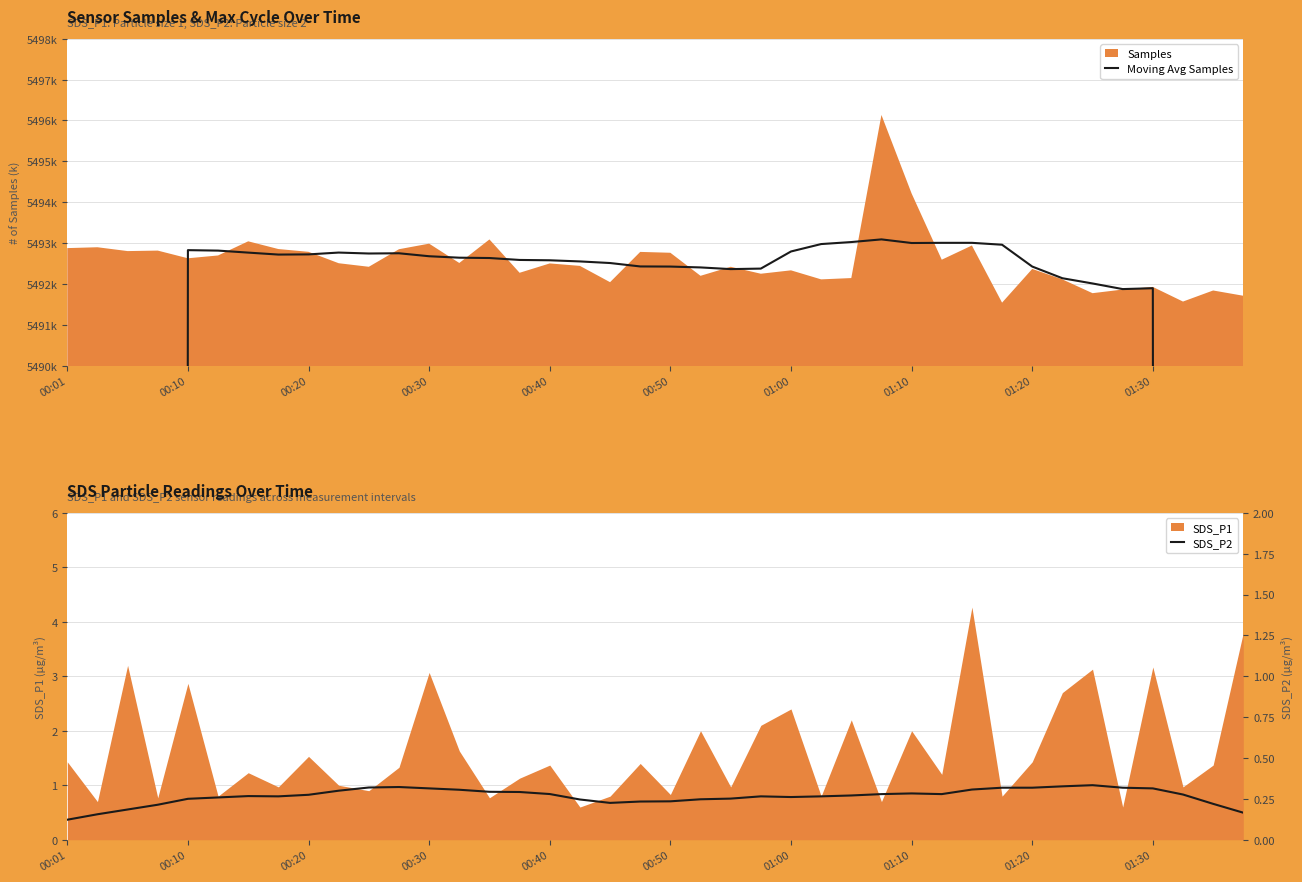

What position from the left is 00:40?

17